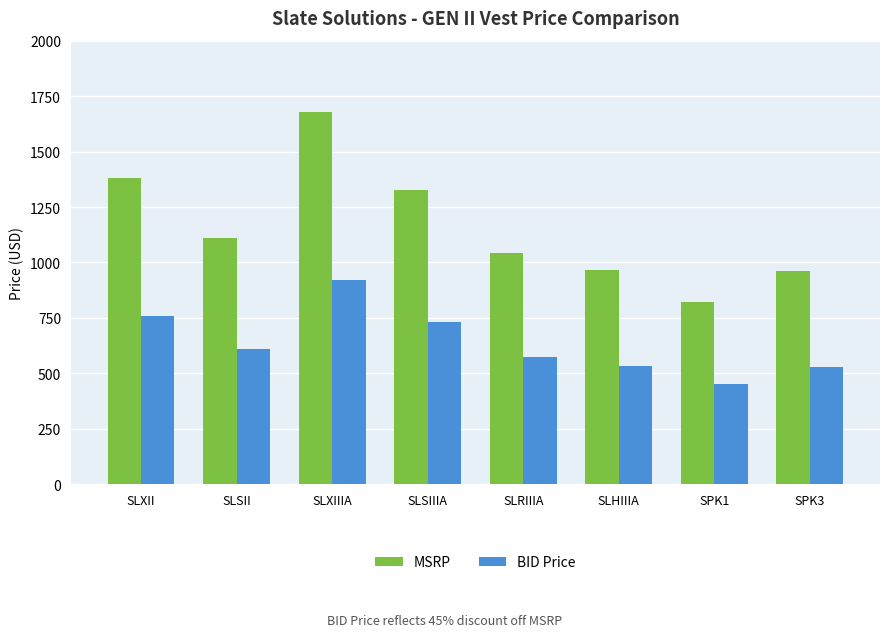

Does the chart contain stacked bars?

No